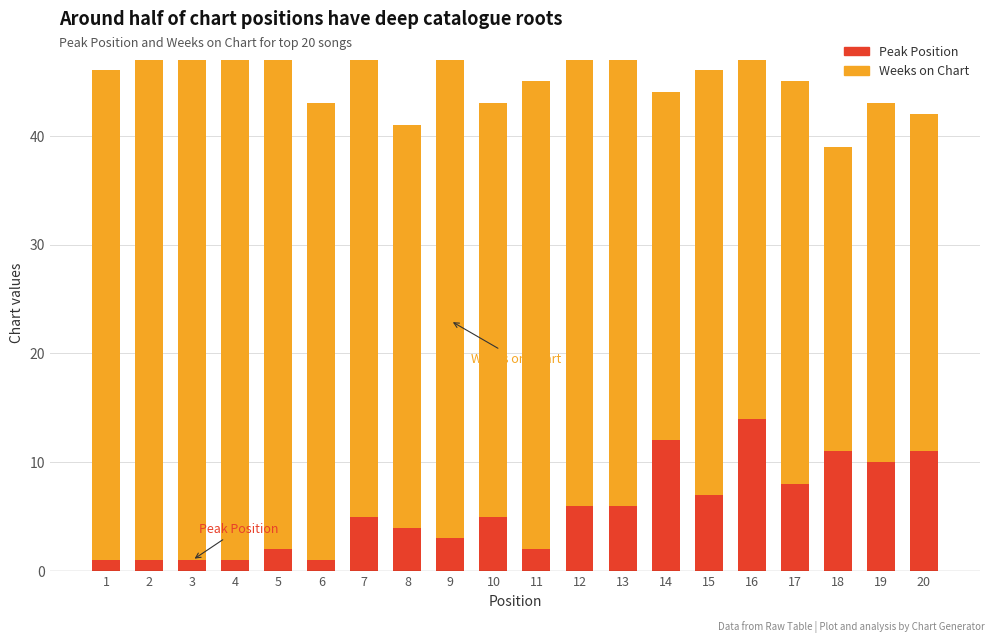

Reading left to right, transcribe all the data shown in this chart.

Weeks on Chart: 1=46	2=47	3=47	4=47	5=47	6=43	7=47	8=41	9=47	10=43	11=45	12=47	13=47	14=44	15=46	16=47	17=45	18=39	19=43	20=42
Peak Position: 1=1	2=1	3=1	4=1	5=2	6=1	7=5	8=4	9=3	10=5	11=2	12=6	13=6	14=12	15=7	16=14	17=8	18=11	19=10	20=11